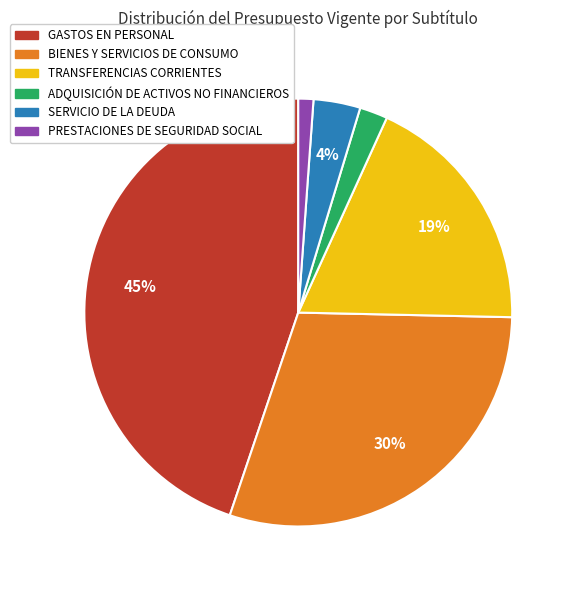

Does ADQUISICIÓN DE ACTIVOS NO FINANCIEROS represent more than half of the total?

No